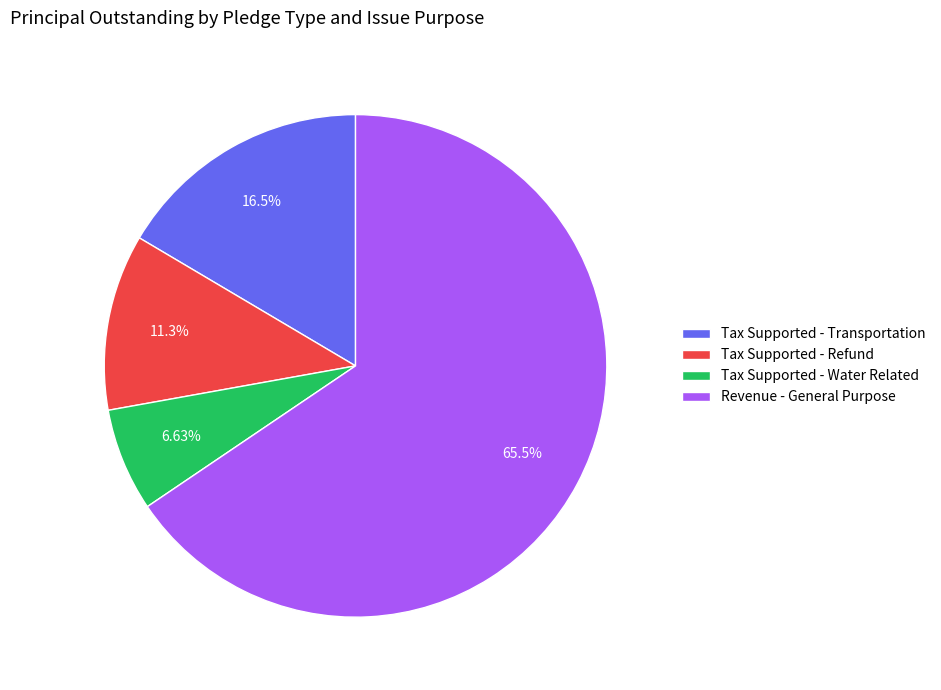

The Tax Supported - Transportation slice represents 16% of the pie. True or false?

True